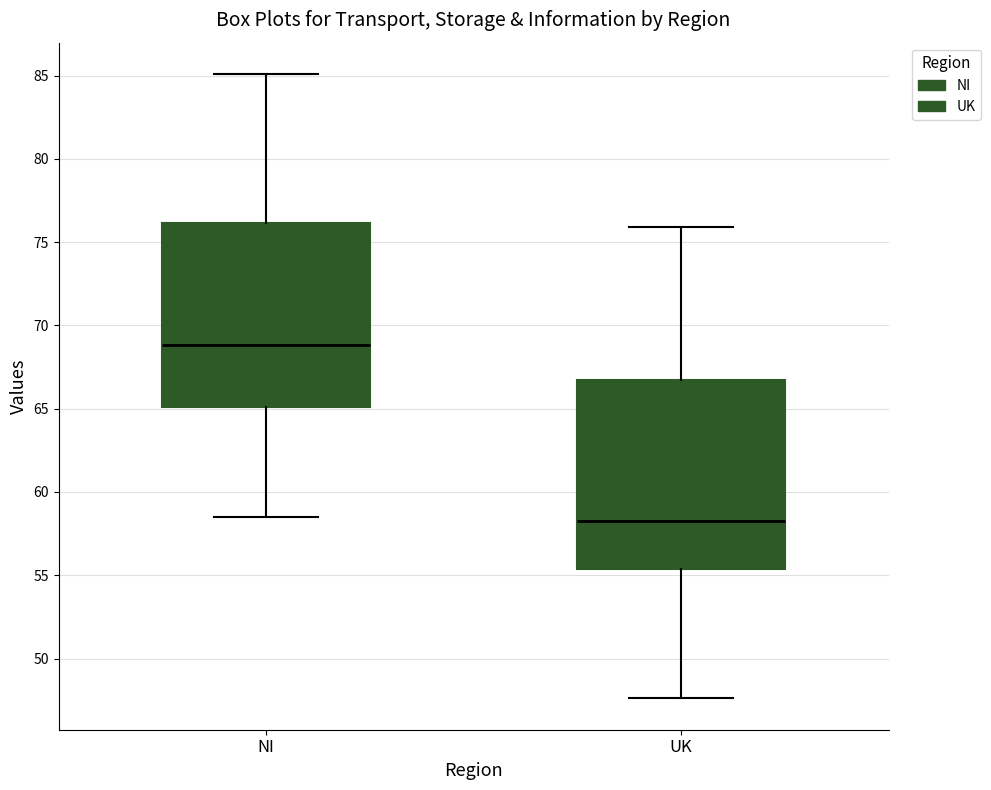

Where is the upper edge of the box for NI on the y-axis? The values are not printed on the chart, so give them approximately, as read against the axis.

76.0